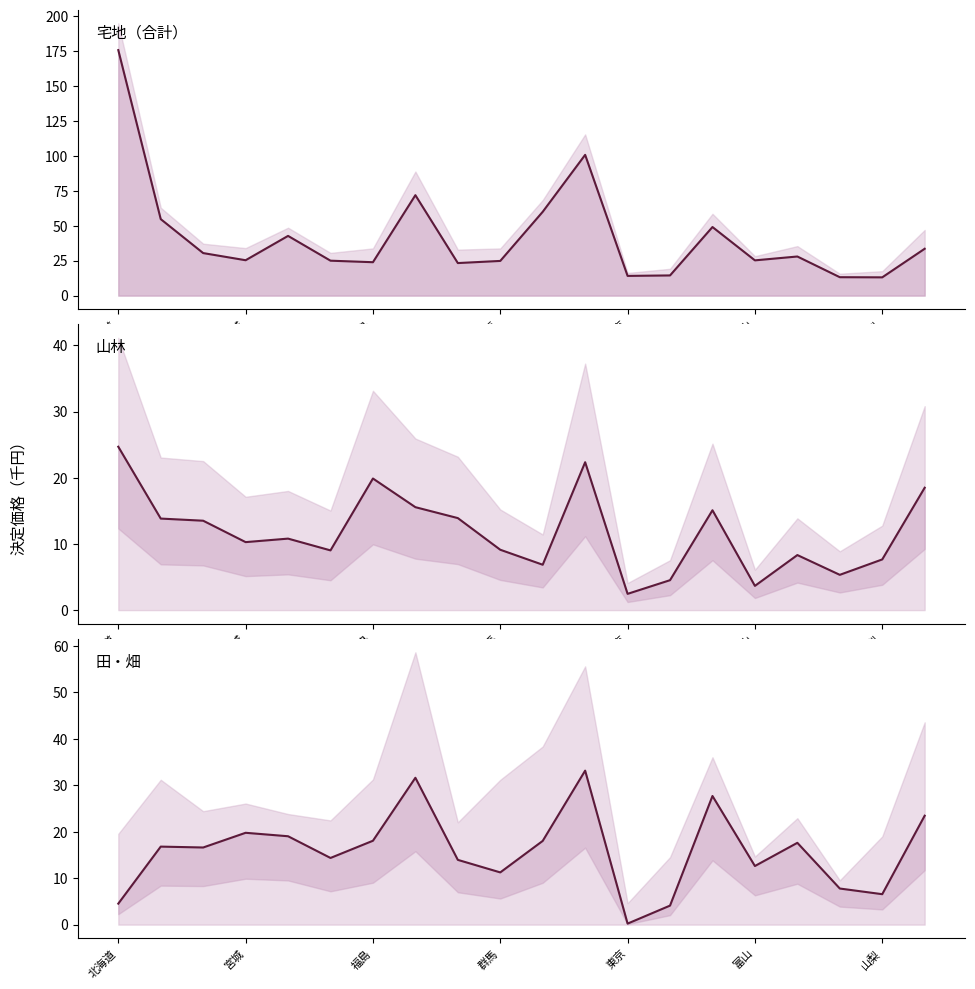

What is the difference between the 宅地合計 values at 福島 and 19?

3.1